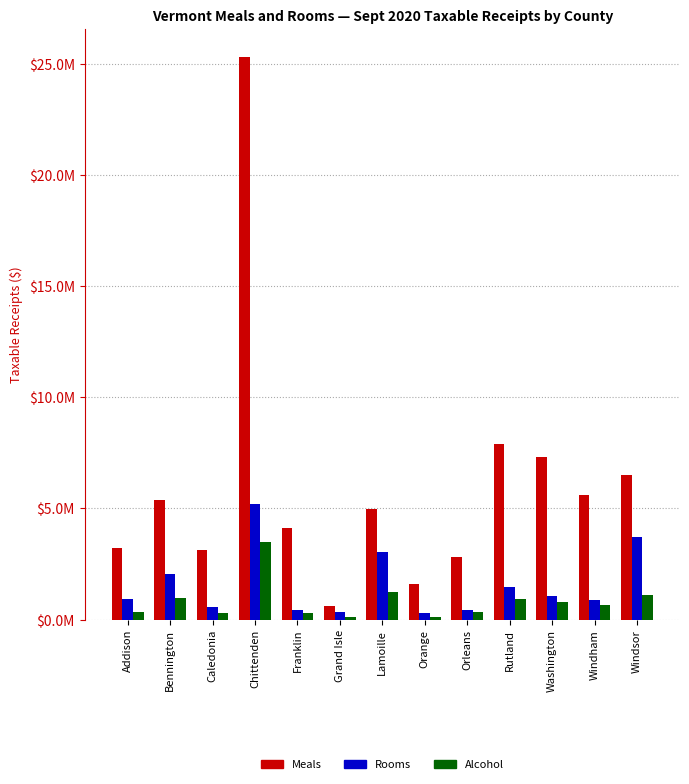

What is the sum of all Alcohol values?

10648142.1